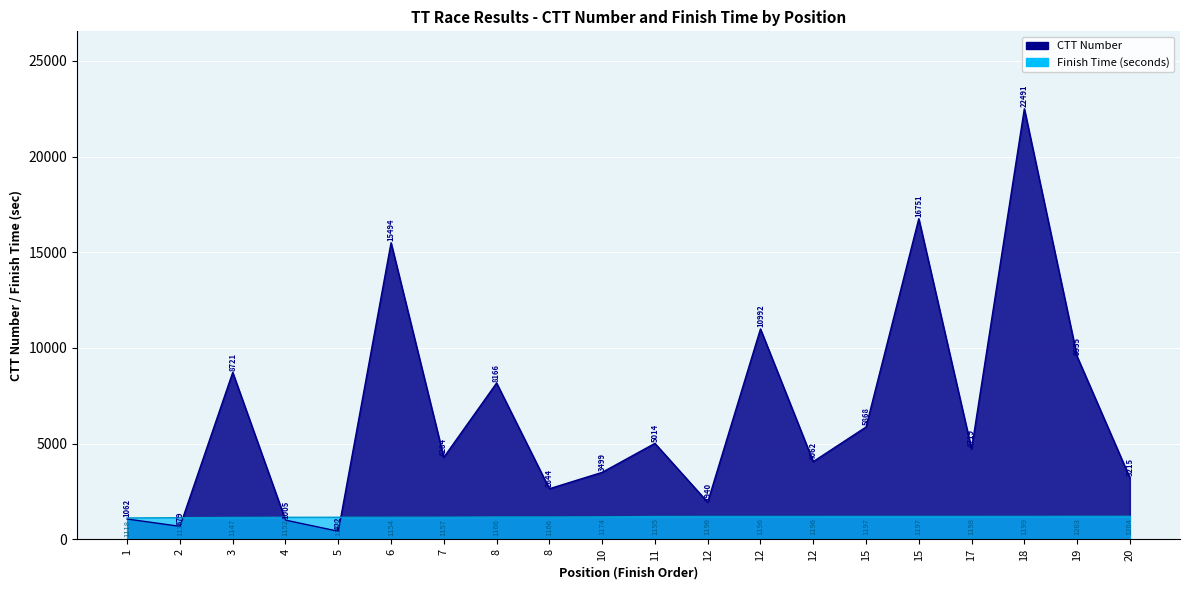

Reading left to right, what are all the values shown in this chart?

1062	679	8721	1005	422	15494	4284	8166	2644	3499	5014	1940	10992	4062	5868	16751	4719	22491	9555	3215